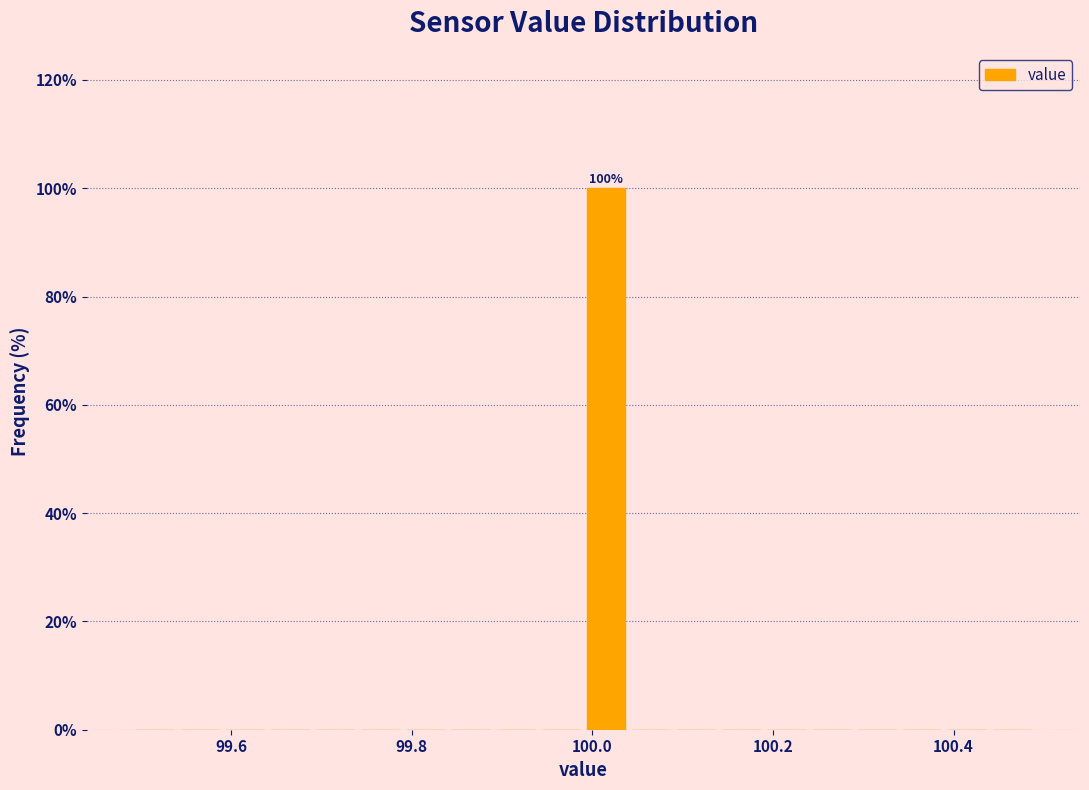

Around what value on the x-axis is the tallest bar? Give the approximate position of its centre, as read against the axis.

100.02